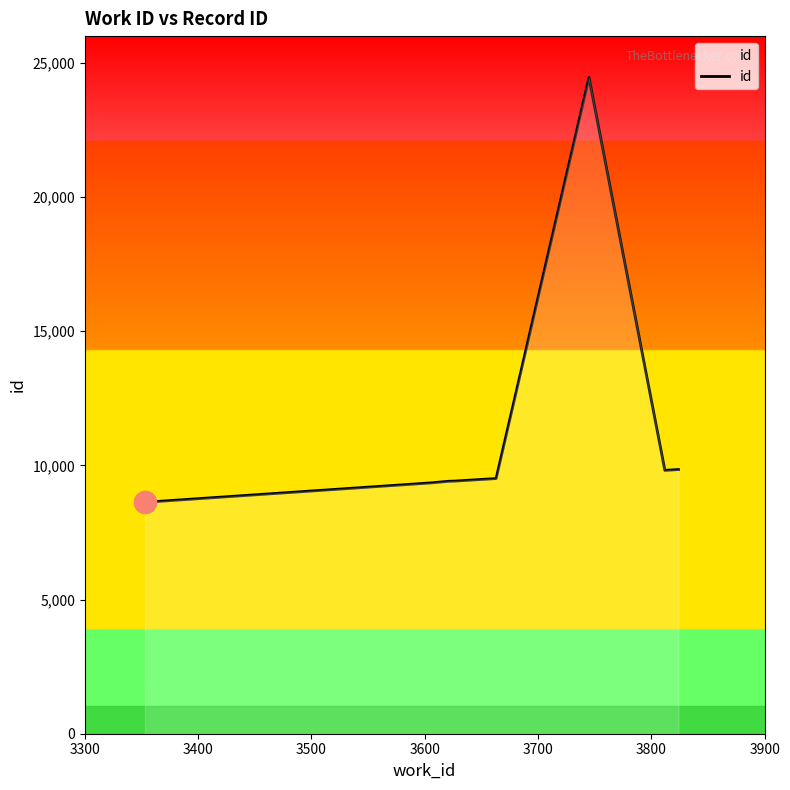

What is the maximum value shown in the chart?

24457